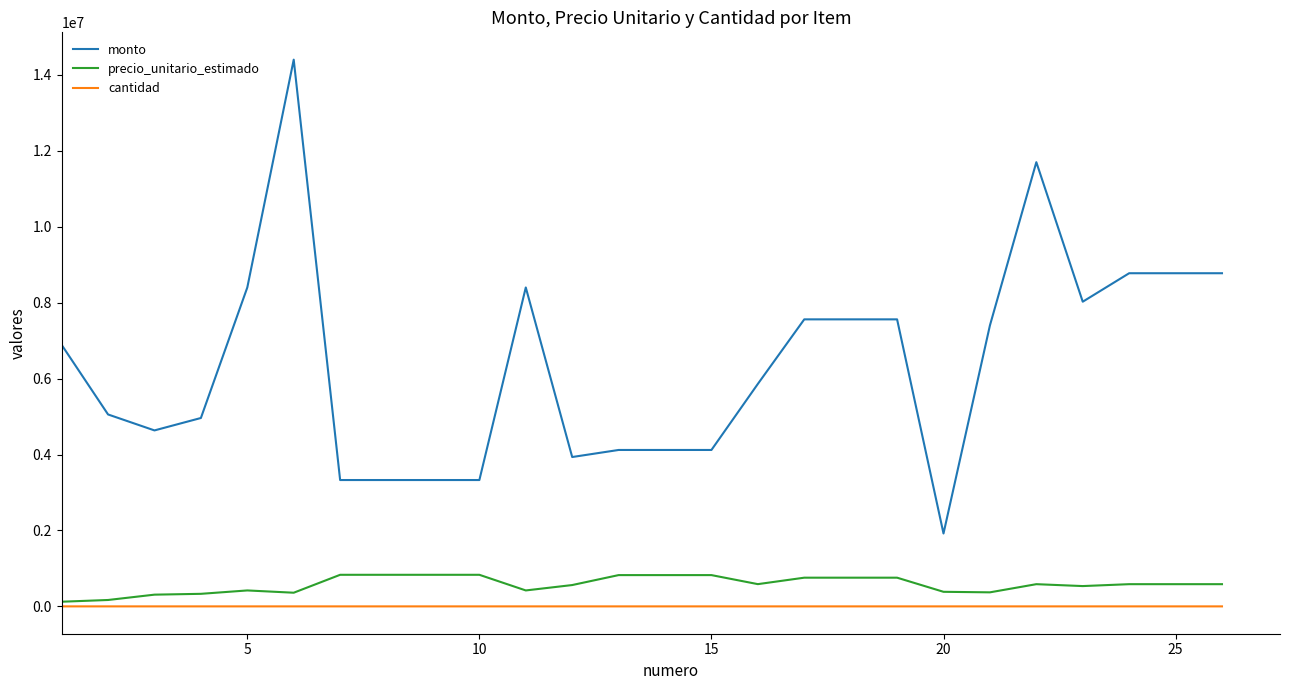

How many distinct data groups are displayed?

3